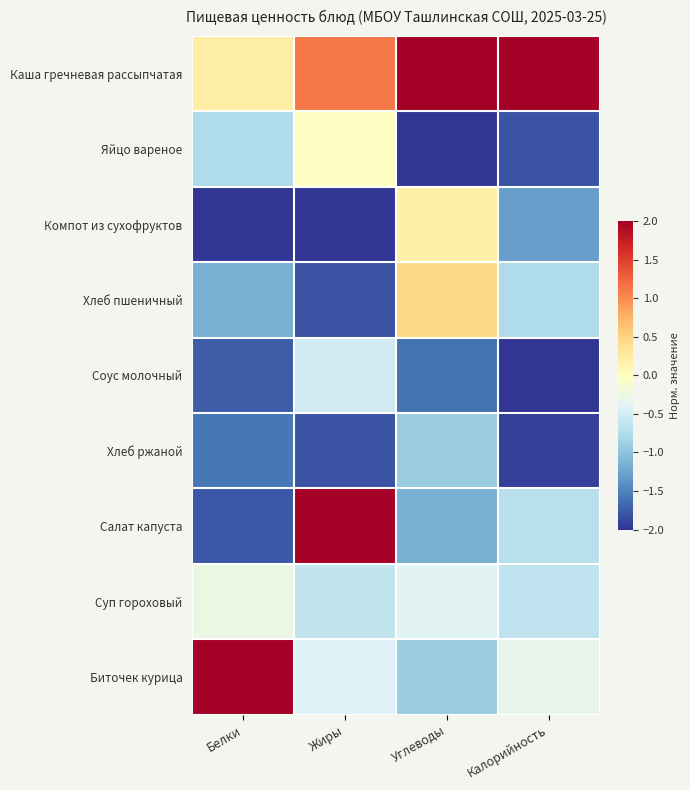

What is the maximum value shown in the chart?

2.0